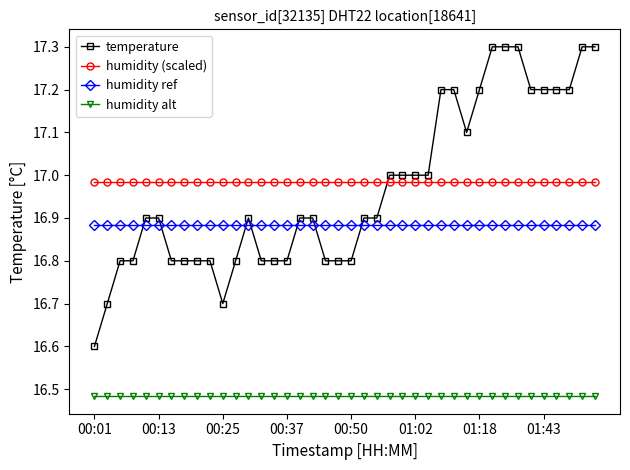

What is the maximum value shown in the chart?

17.3